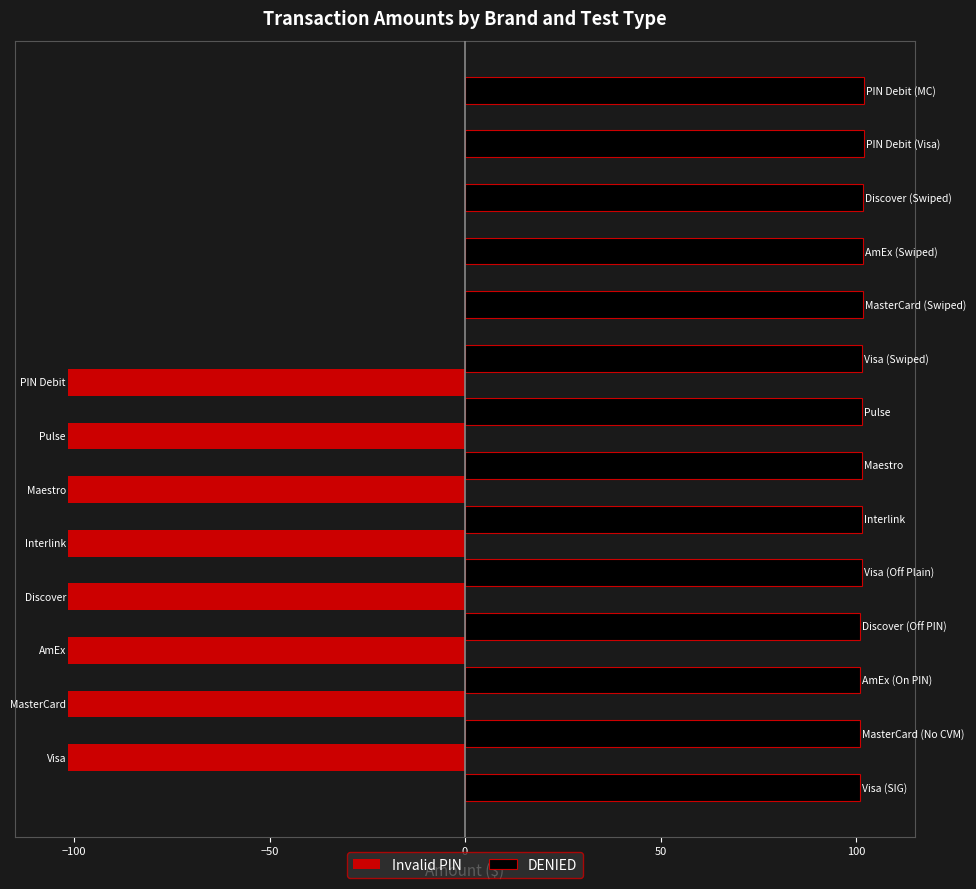

What is the highest value of the DENIED series?

102.0